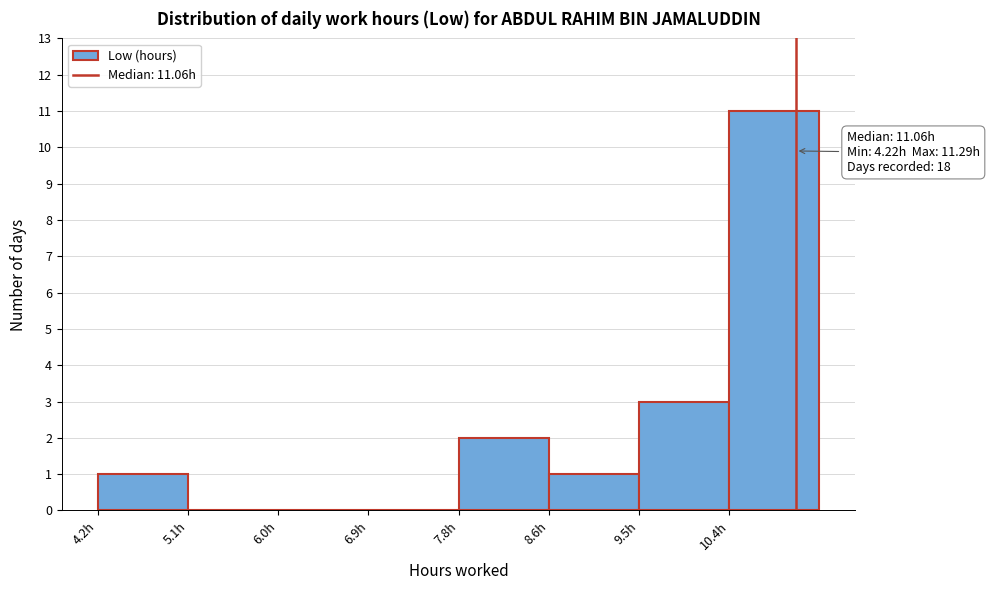

Over which range of the x-axis is the bar tallest?

10.4 to 11.3